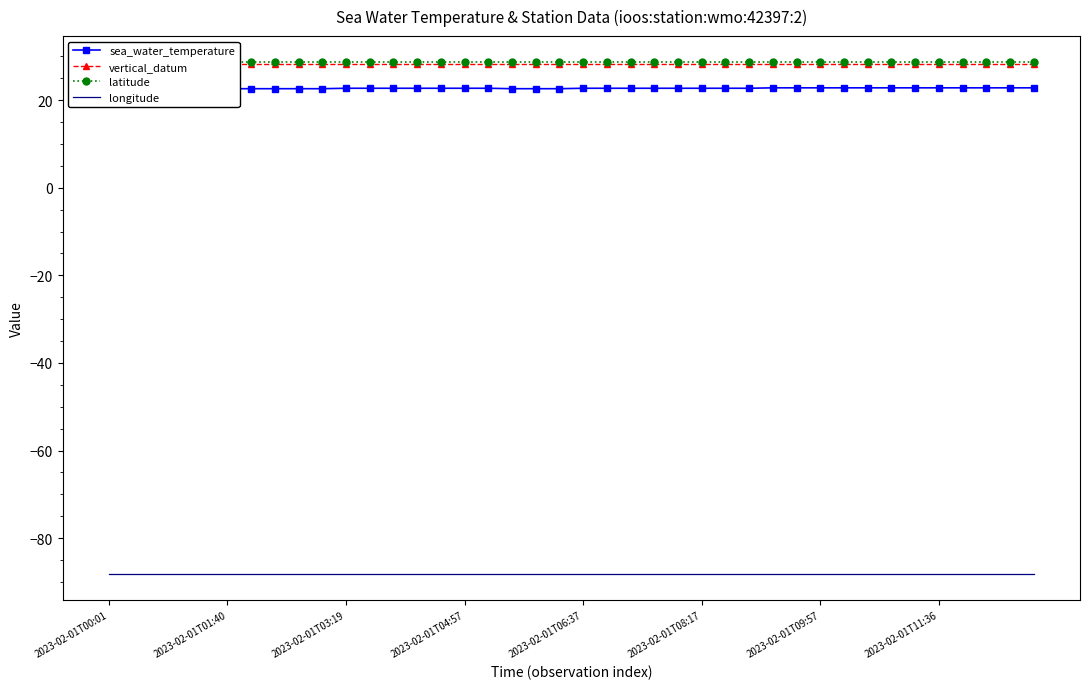

Count the number of categories in the chart.

40